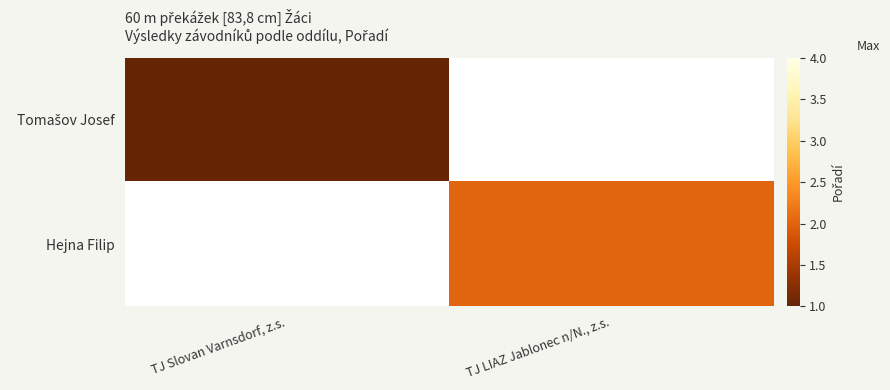

True or false: Tomašov Josef has a value of 0.3 at TJ Slovan Varnsdorf, z.s..

False